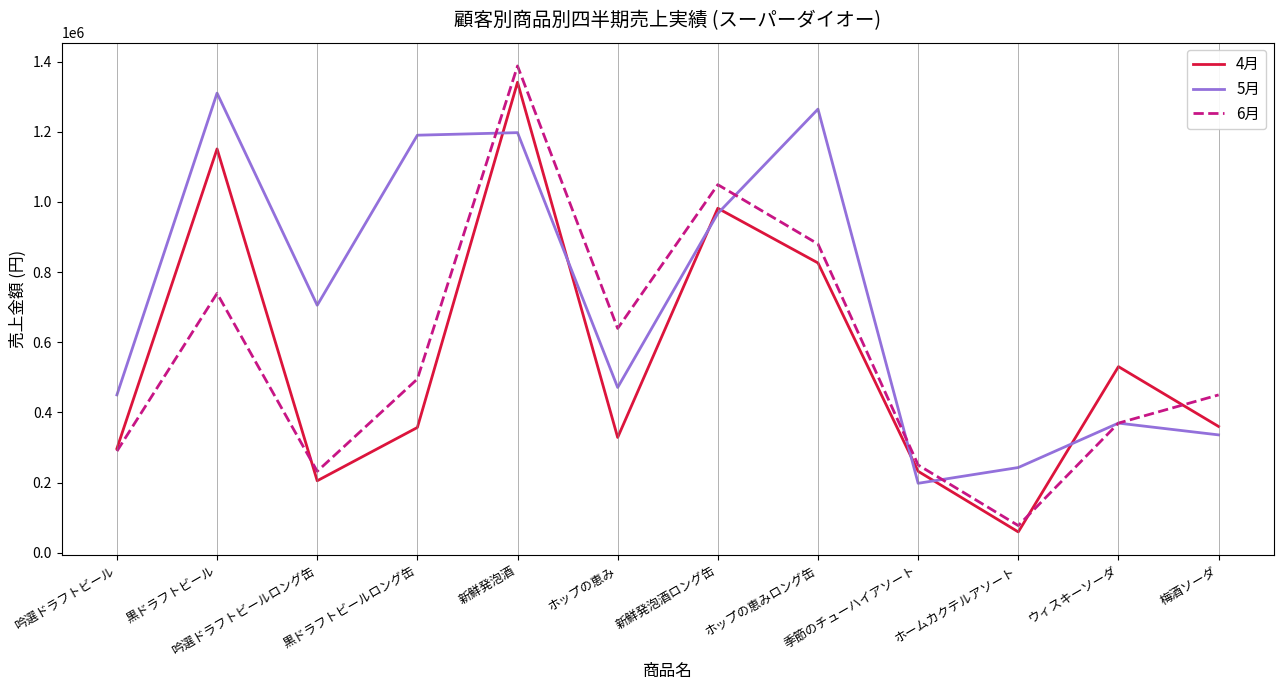

What is the sum of the 5月 values at 吟選ドラフトビールロング缶 and 梅酒ソーダ?

1041600